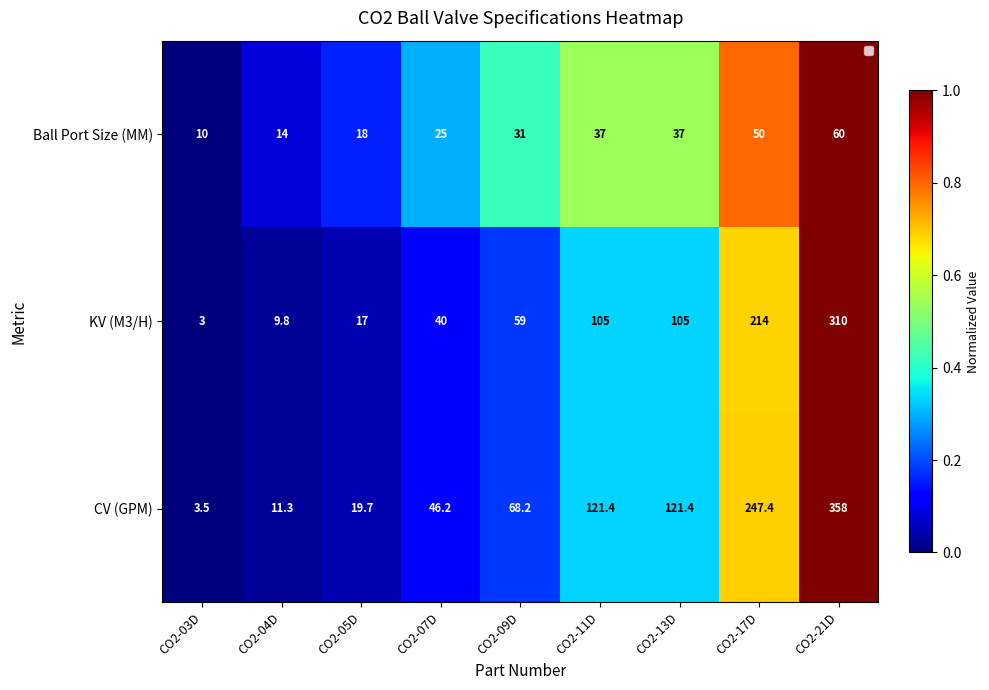

What is the sum of the KV (M3/H) values at CO2-17D and CO2-21D?

524.0